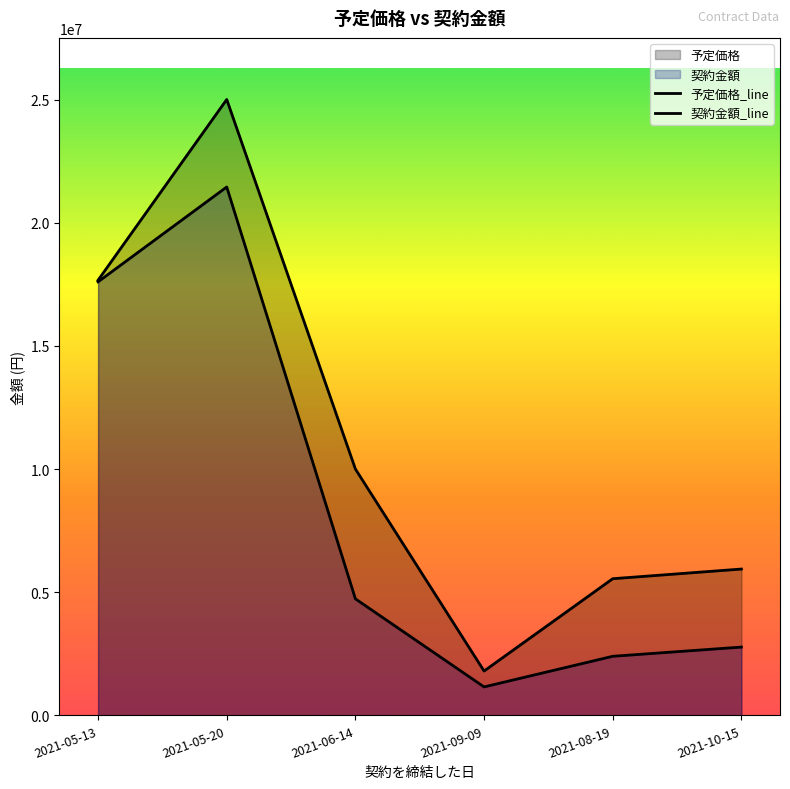

At which category does the chart reach its minimum across all series?

2021-09-09